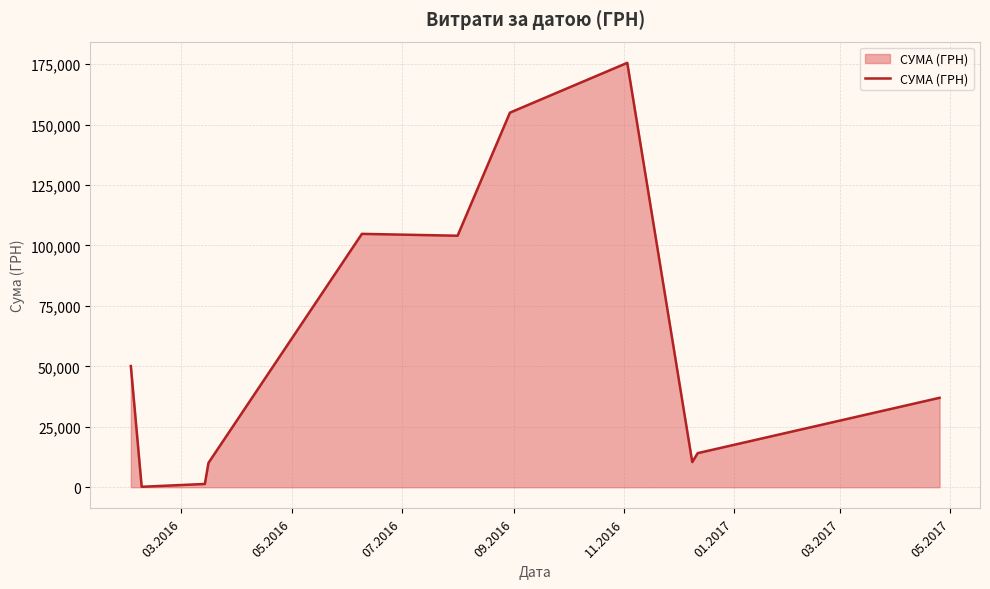

What is the difference between the maximum and minimum values?

175355.0